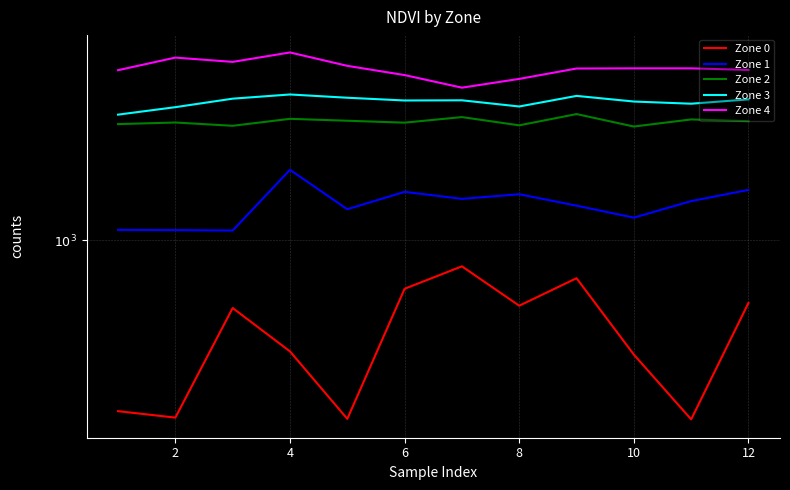

How many values in the Zone 0 series are below 755?

6